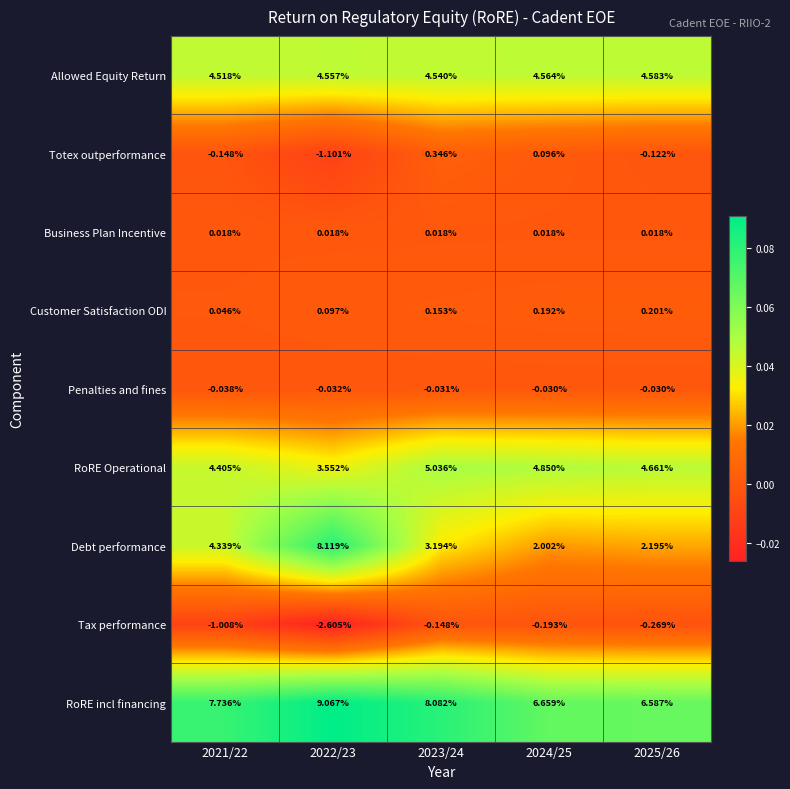

Between 2021/22 and 2025/26, which series saw the biggest shift?

Debt performance